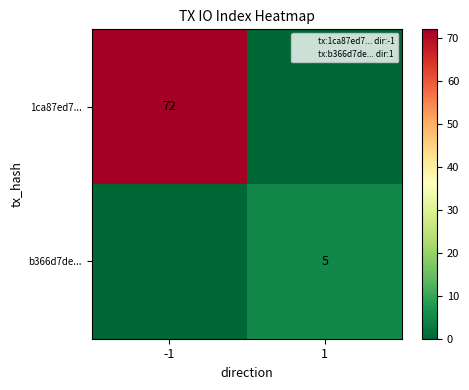

Count the number of categories in the chart.

2